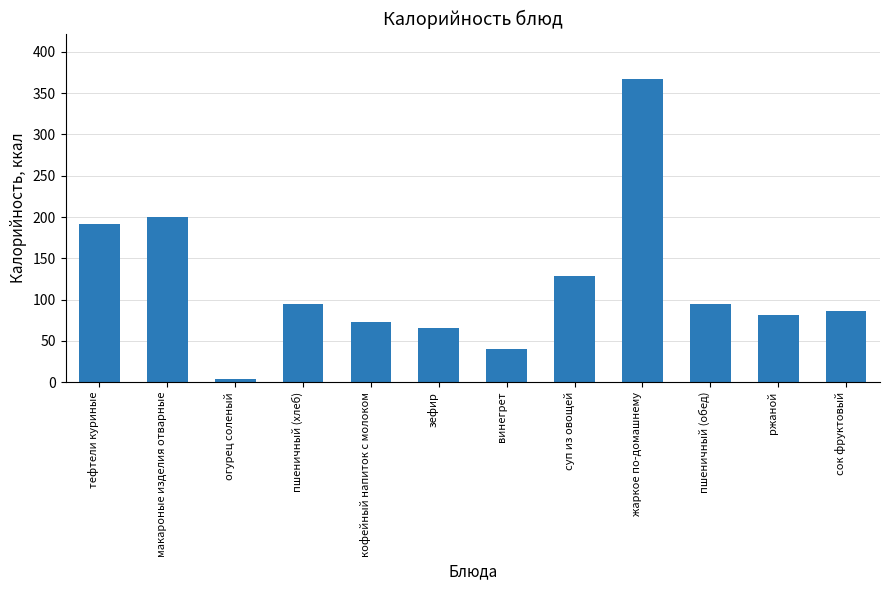

Where is the data nearest to the value 185?

тефтели куриные